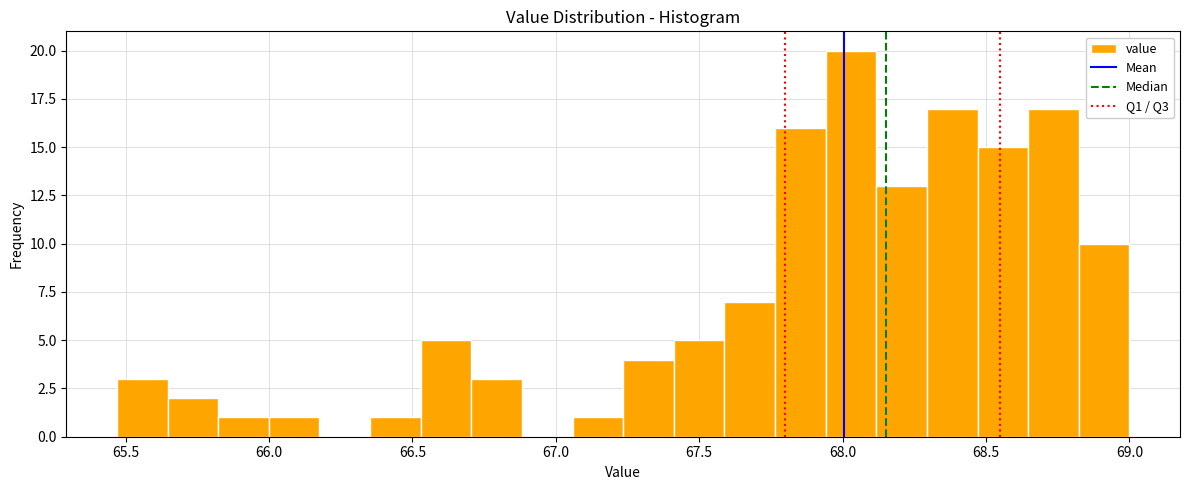

Read against the x-axis, roughly where is the centre of the tallest bar?

68.05